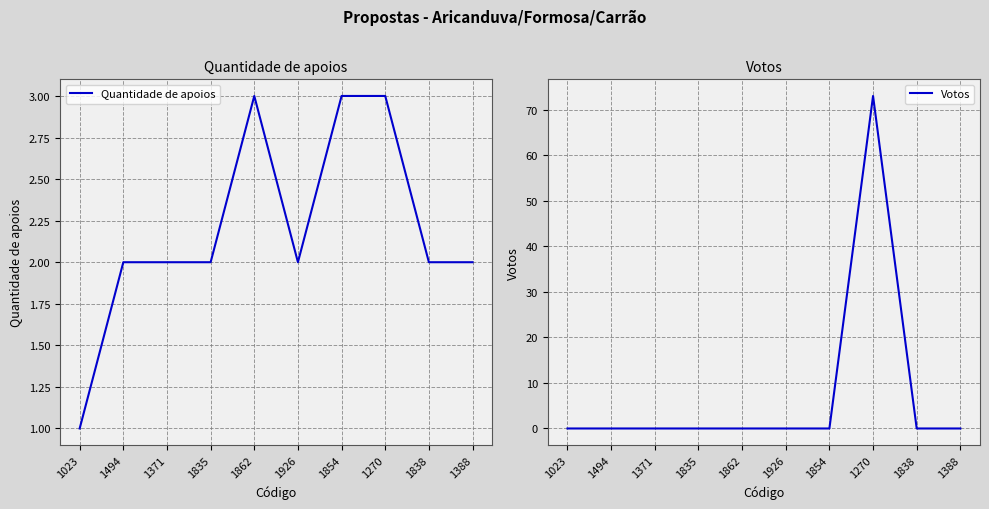

What is the difference between the highest and lowest values at 1371?

2